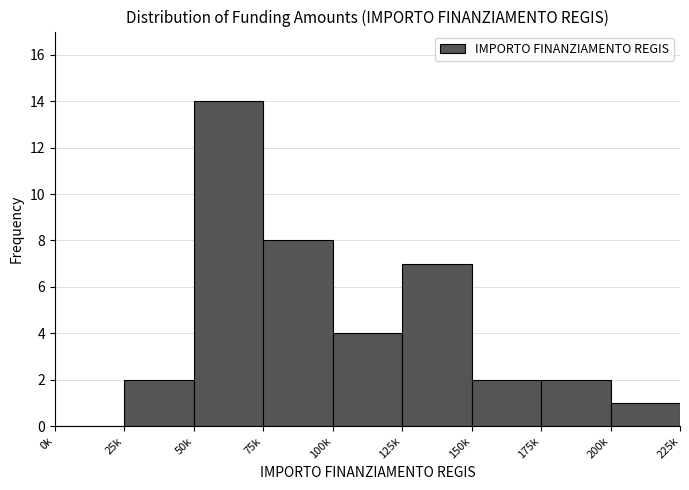

Reading left to right, transcribe all the data shown in this chart.

0k=0	25k=2	50k=14	75k=8	100k=4	125k=7	150k=2	175k=2	200k=1